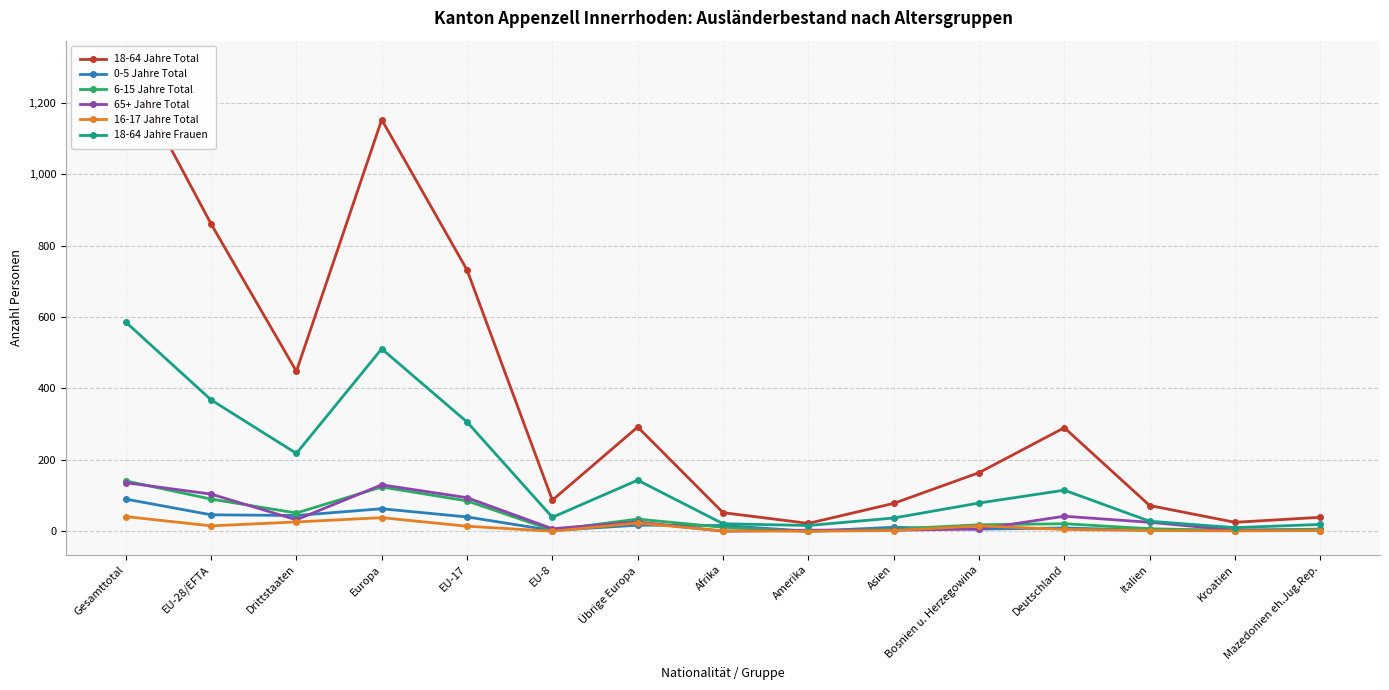

The value of 16-17 Jahre Total at Drittstaaten is 38. True or false?

False